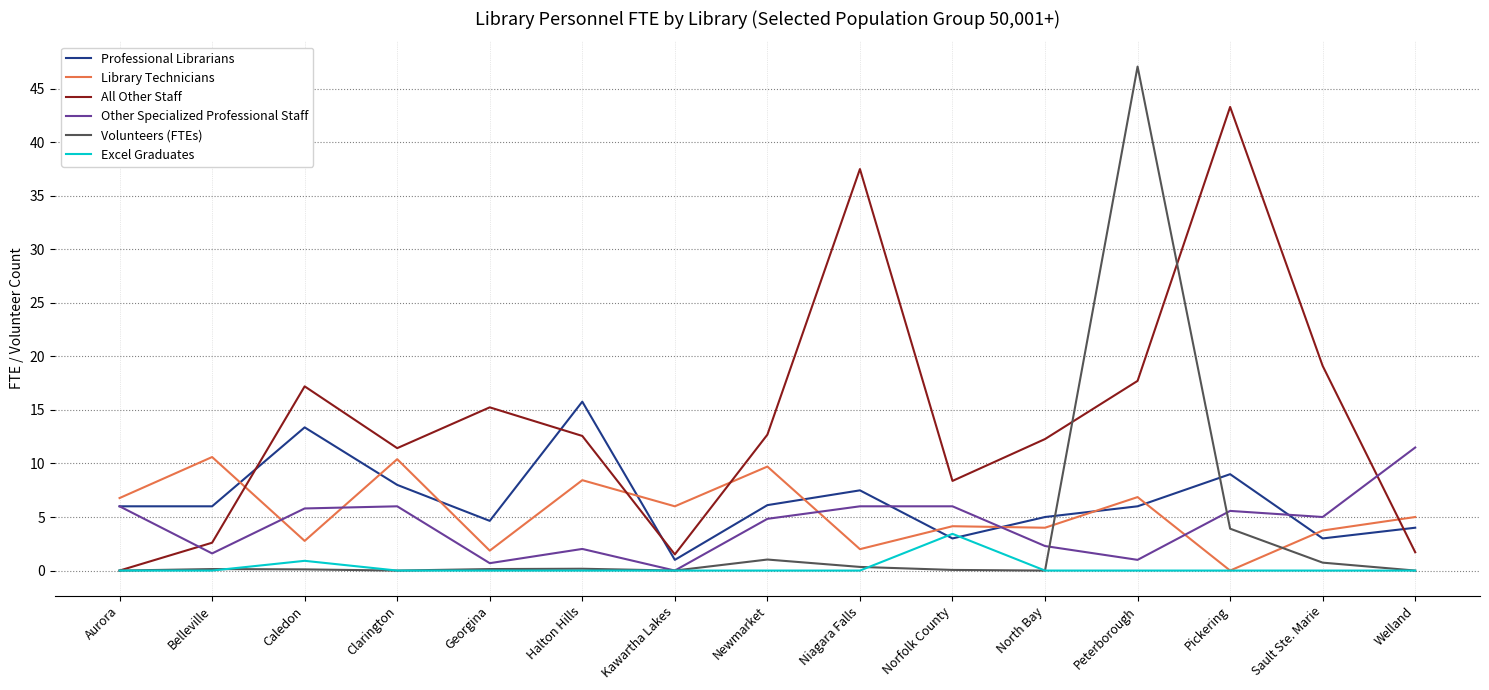

What is the spread (max minus min) of values at Newmarket?

12.7